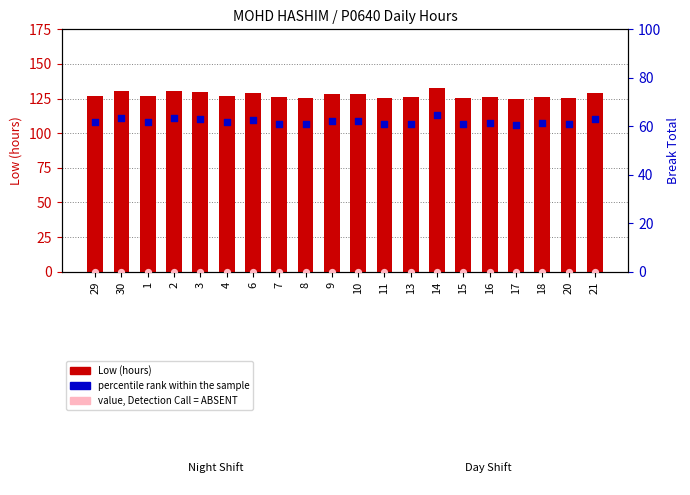

At how many categories does at least one series exceed 42?

20